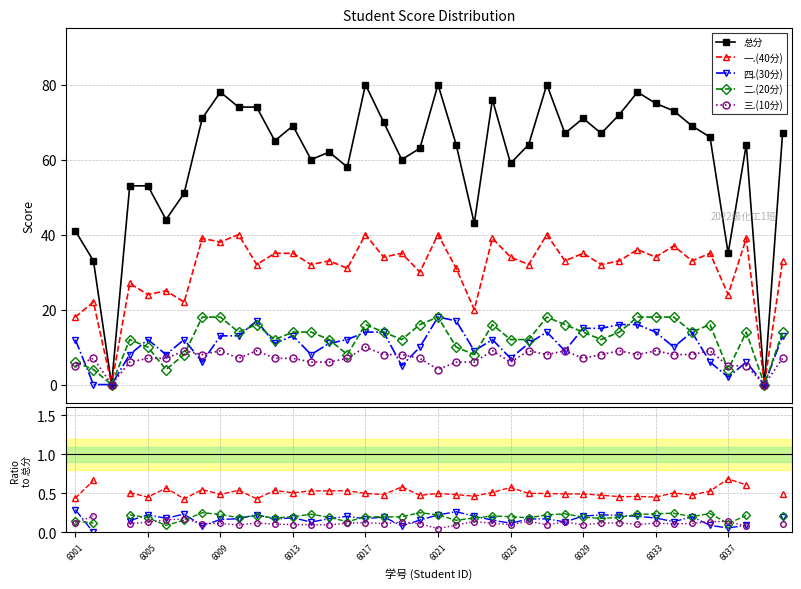

What is the spread (max minus min) of values at 30?

71.9